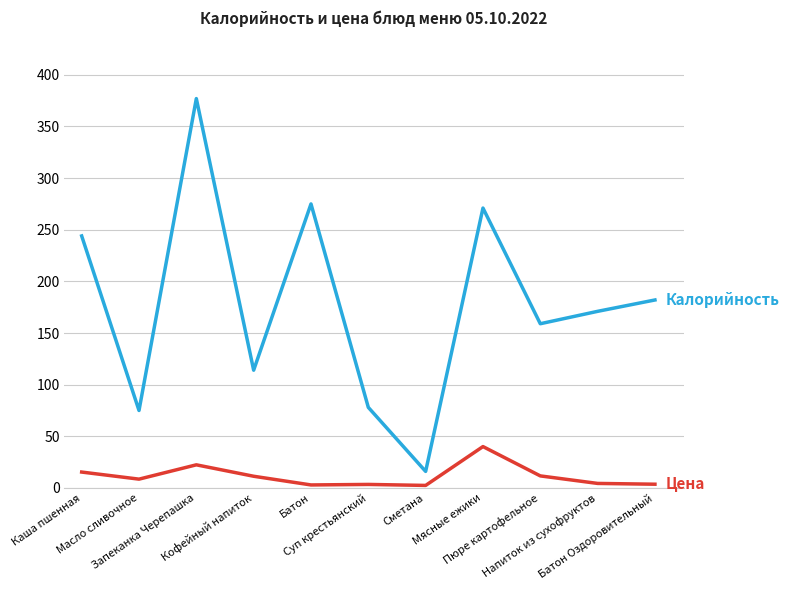

What is the greatest value displayed?

377.0